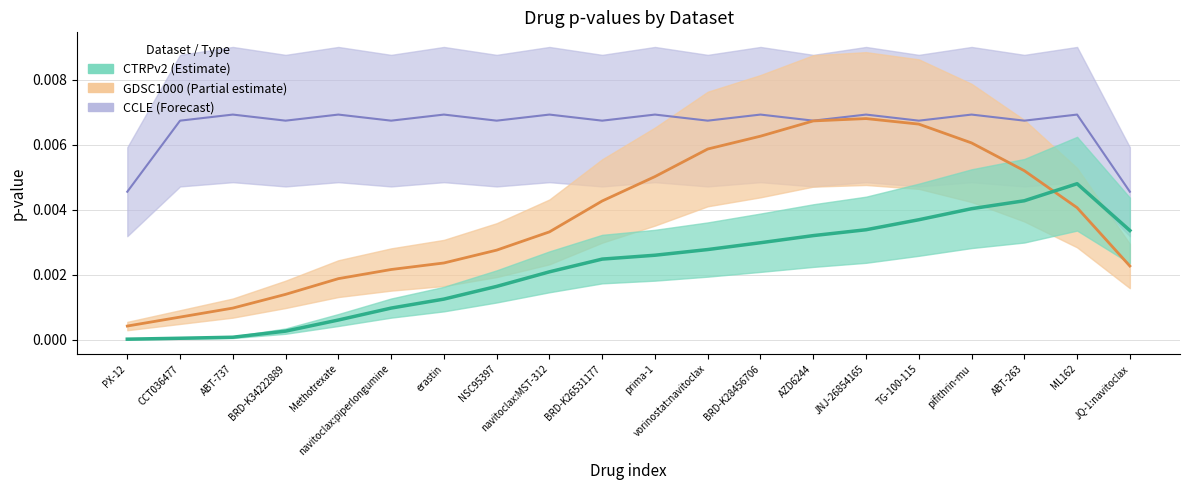

Reading left to right, what are all the values shown in this chart?

CTRPv2: PX-12=0.0	CCT036477=0.0	ABT-737=0.0	BRD-K34222889=0.0	Methotrexate=0.0	navitoclax:piperlongumine=0.0	erastin=0.0	NSC95397=0.0	navitoclax:MST-312=0.0	BRD-K26531177=0.0	prima-1=0.0	vorinostat:navitoclax=0.0	BRD-K28456706=0.0	AZD6244=0.0	JNJ-26854165=0.0	TG-100-115=0.0	pifithrin-mu=0.0	ABT-263=0.0	ML162=0.0	JQ-1:navitoclax=0.0
GDSC1000: PX-12=0.0	CCT036477=0.0	ABT-737=0.0	BRD-K34222889=0.0	Methotrexate=0.0	navitoclax:piperlongumine=0.0	erastin=0.0	NSC95397=0.0	navitoclax:MST-312=0.0	BRD-K26531177=0.0	prima-1=0.0	vorinostat:navitoclax=0.0	BRD-K28456706=0.0	AZD6244=0.0	JNJ-26854165=0.0	TG-100-115=0.0	pifithrin-mu=0.0	ABT-263=0.0	ML162=0.0	JQ-1:navitoclax=0.0
CCLE: PX-12=0.0	CCT036477=0.0	ABT-737=0.0	BRD-K34222889=0.0	Methotrexate=0.0	navitoclax:piperlongumine=0.0	erastin=0.0	NSC95397=0.0	navitoclax:MST-312=0.0	BRD-K26531177=0.0	prima-1=0.0	vorinostat:navitoclax=0.0	BRD-K28456706=0.0	AZD6244=0.0	JNJ-26854165=0.0	TG-100-115=0.0	pifithrin-mu=0.0	ABT-263=0.0	ML162=0.0	JQ-1:navitoclax=0.0